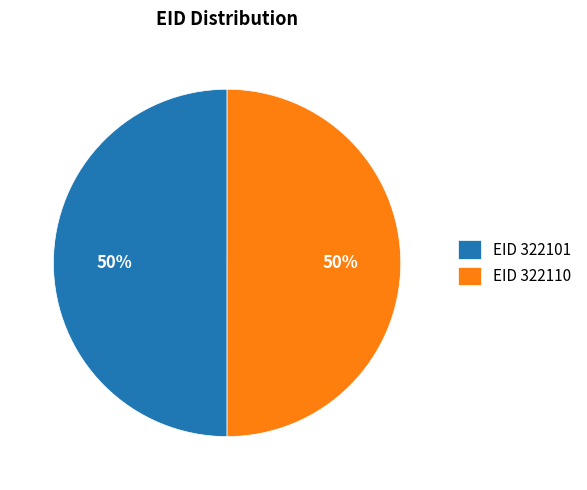

True or false: EID 322110 accounts for 50% of the total.

True